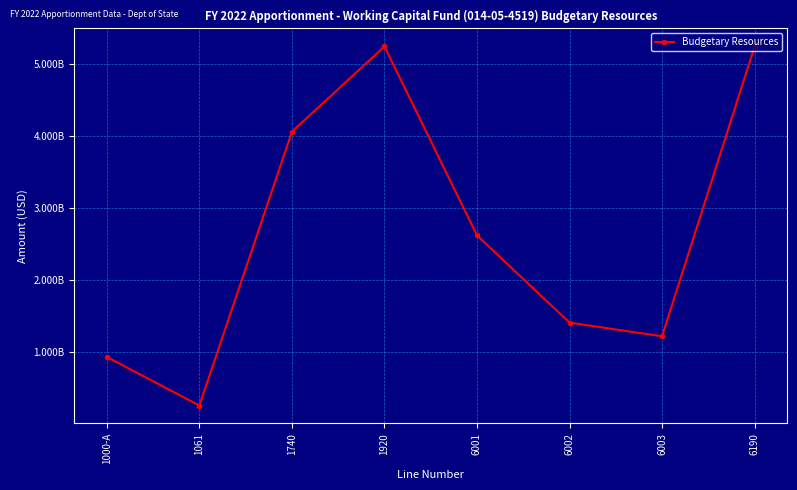

Is this an area chart (filled region under the line)?

No